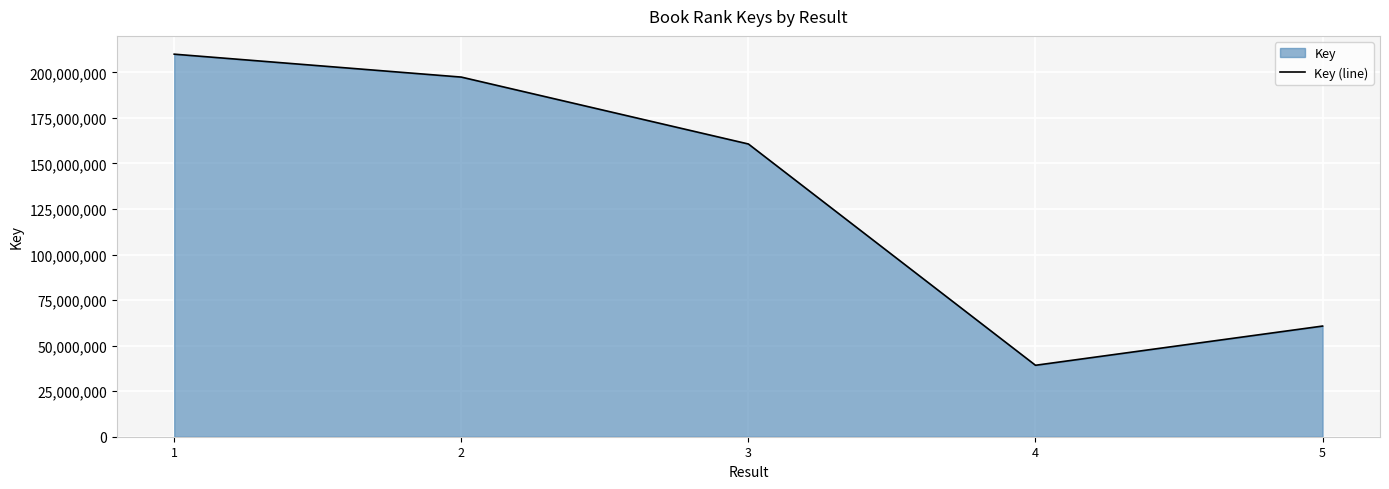

What is the difference between the values at 2 and 5?

136649581